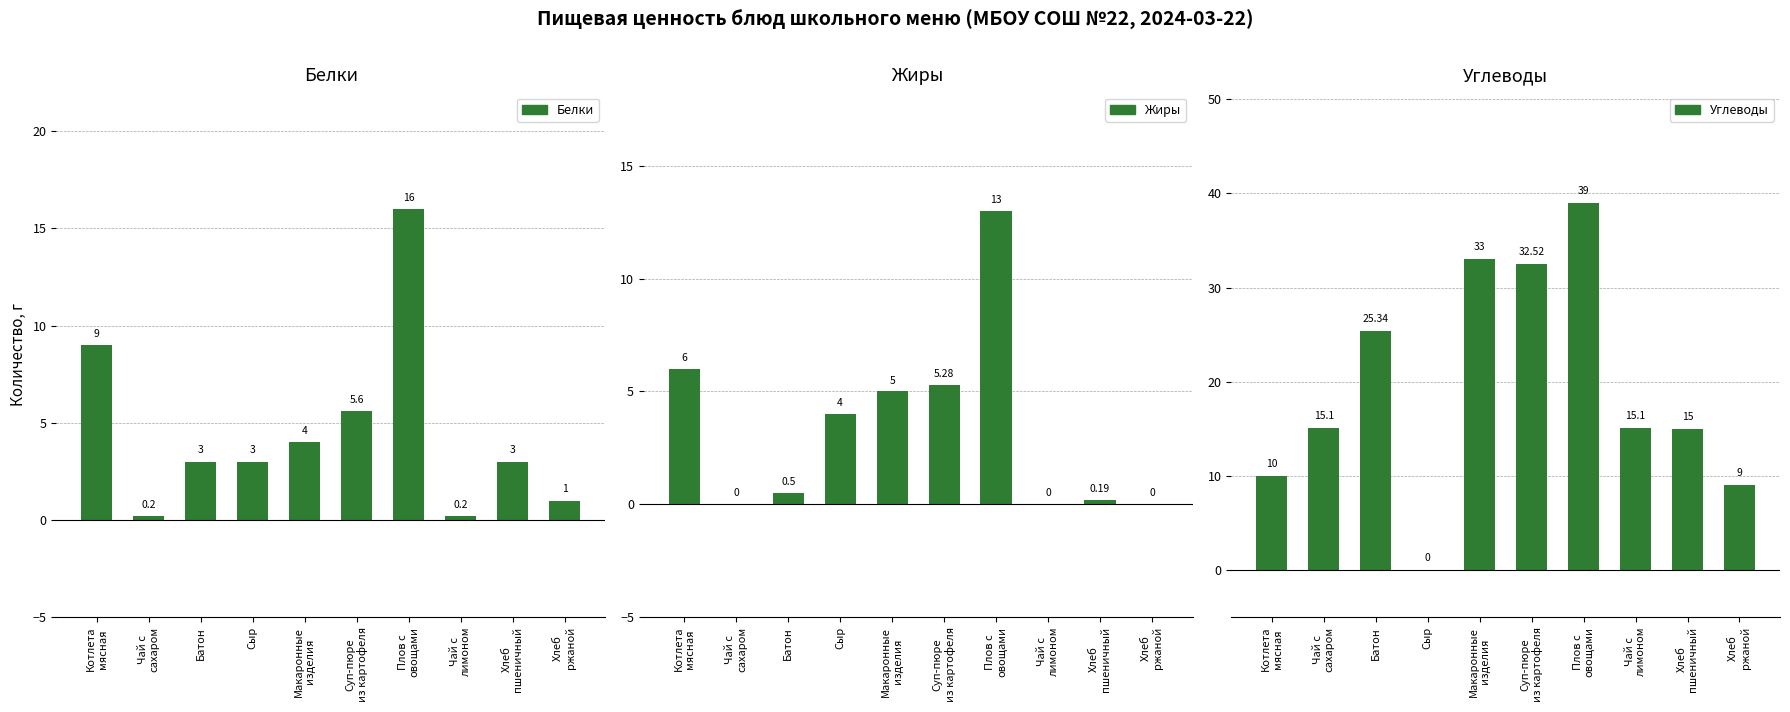

How many data points in Углеводы are less than 15?

3